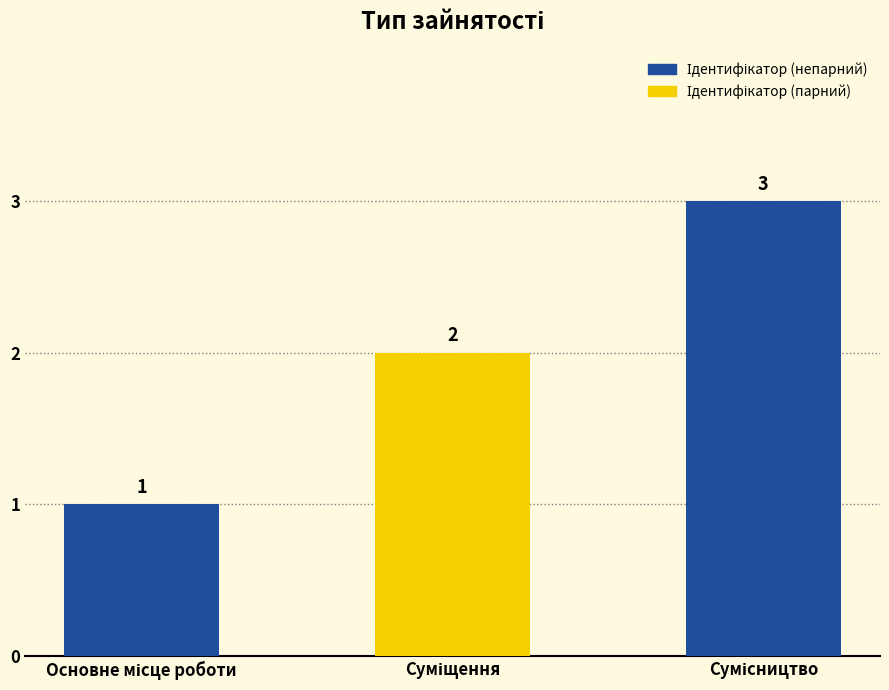

How many data points does each series have?

3